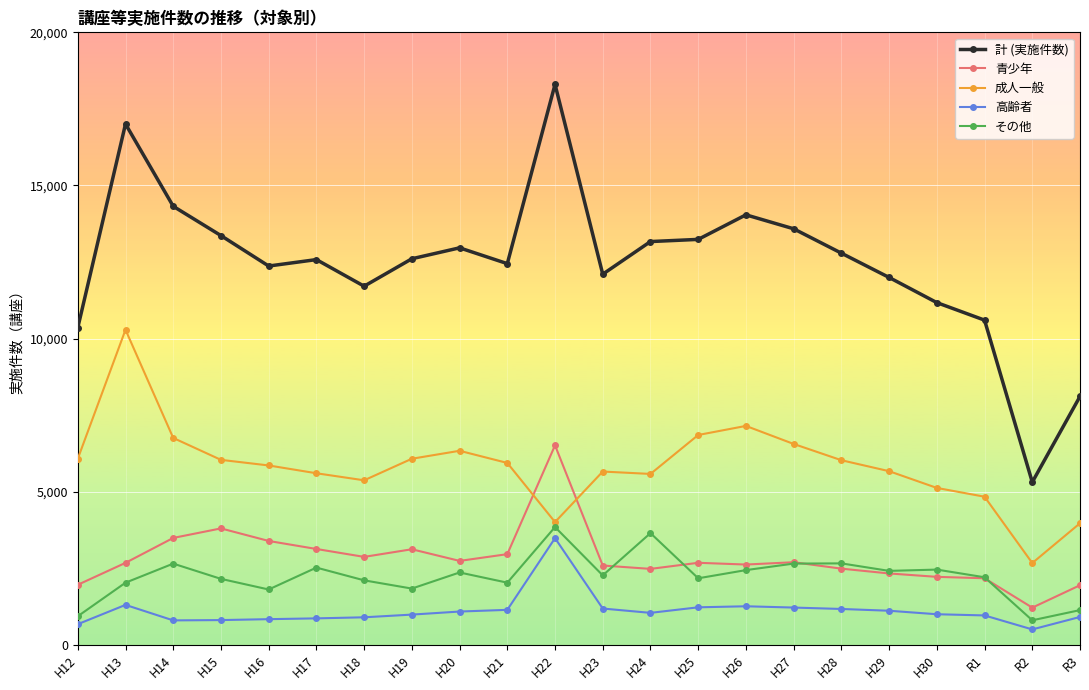

What is the difference between the highest and lowest values at H30?

10177